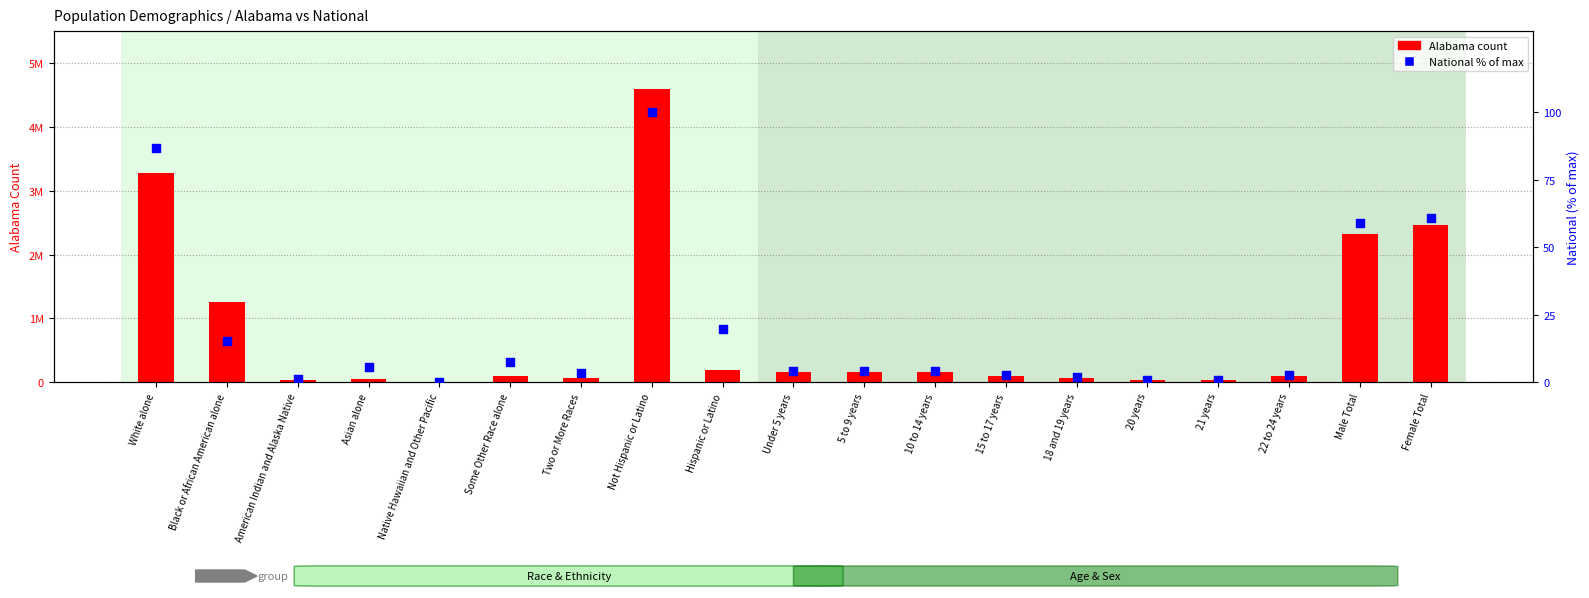

At how many categories does at least one series exceed 1136513?

5